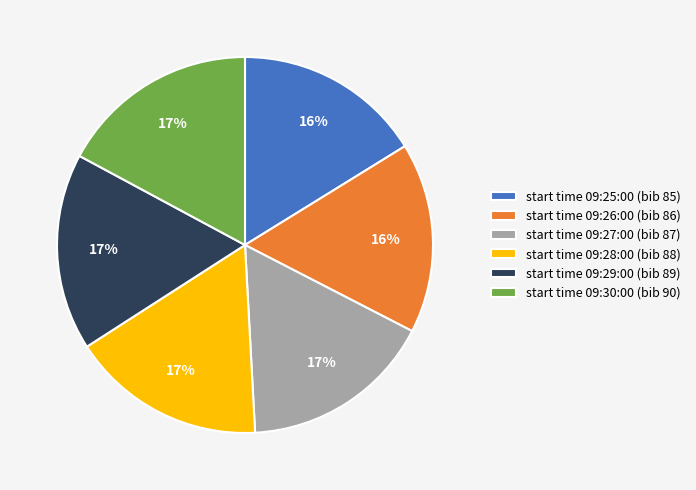

To the nearest percent, what is the average slice percentage?

17%